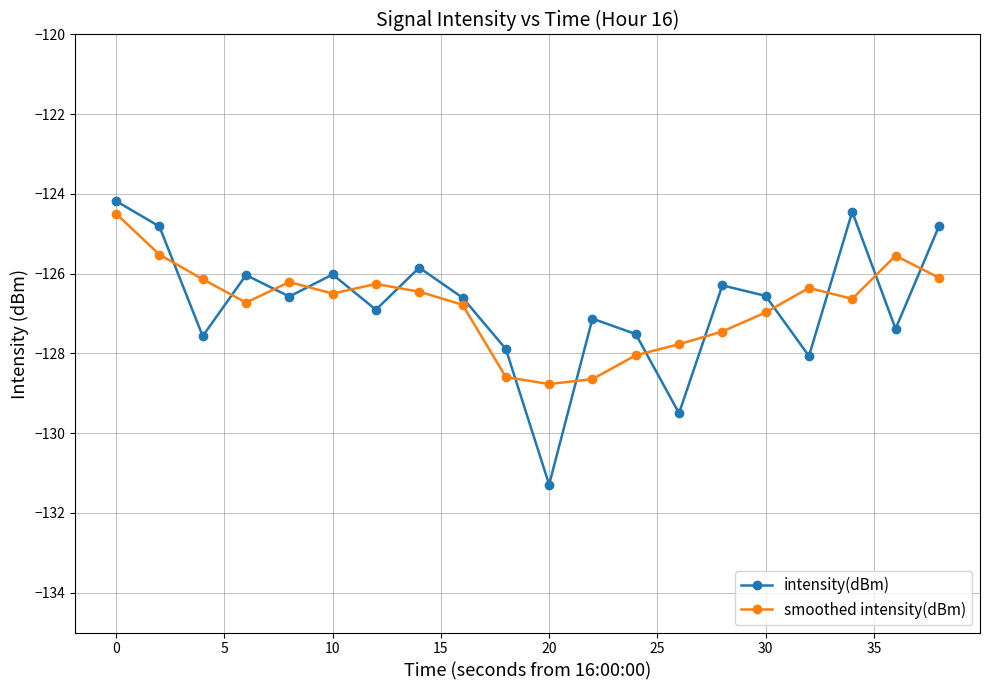

What is the sum of all intensity(dBm) values?

-2535.4